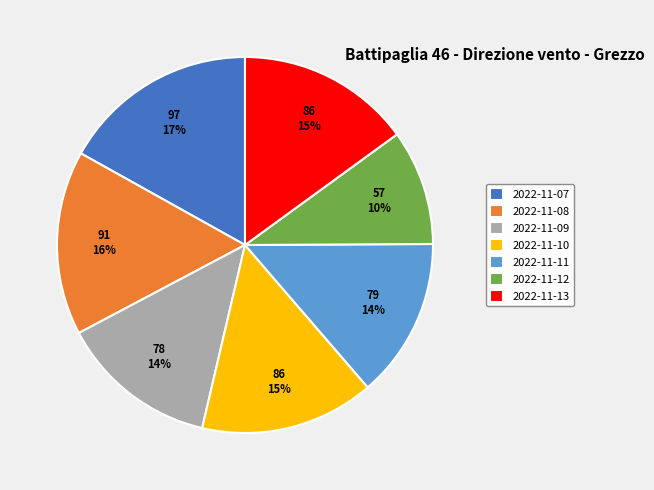

Between 2022-11-10 and 2022-11-09, which is larger?

2022-11-10